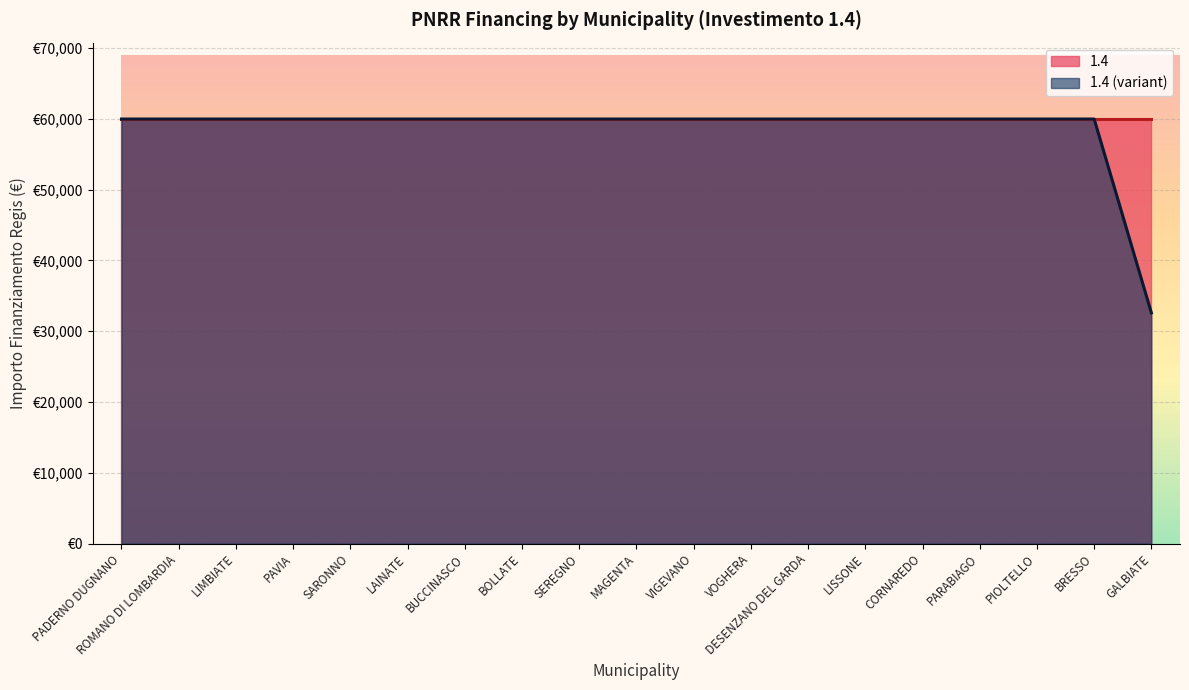

At which category does the chart reach its peak across all series?

PADERNO DUGNANO